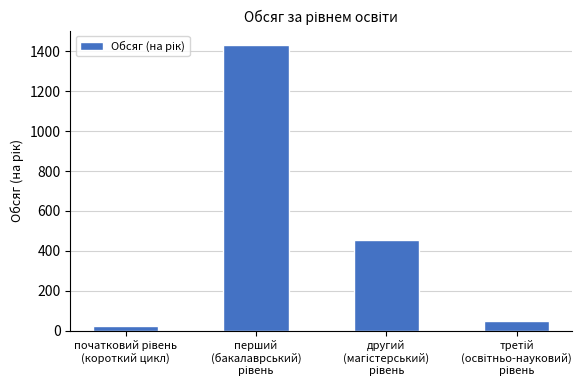

How many series are shown in this chart?

1